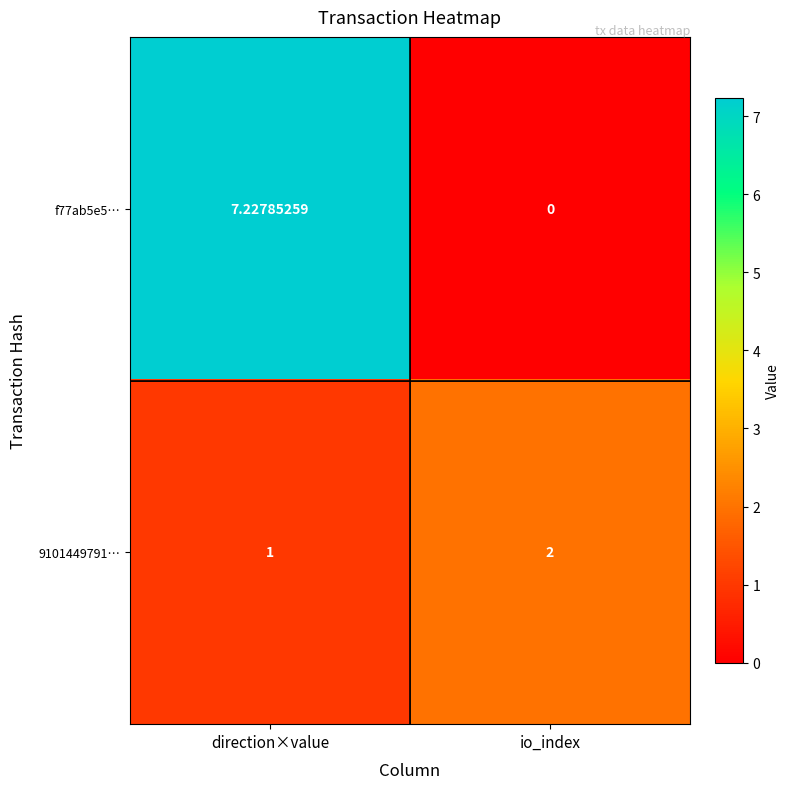

At io_index, list the series in order from largest to smallest.

9101449791…, f77ab5e5…